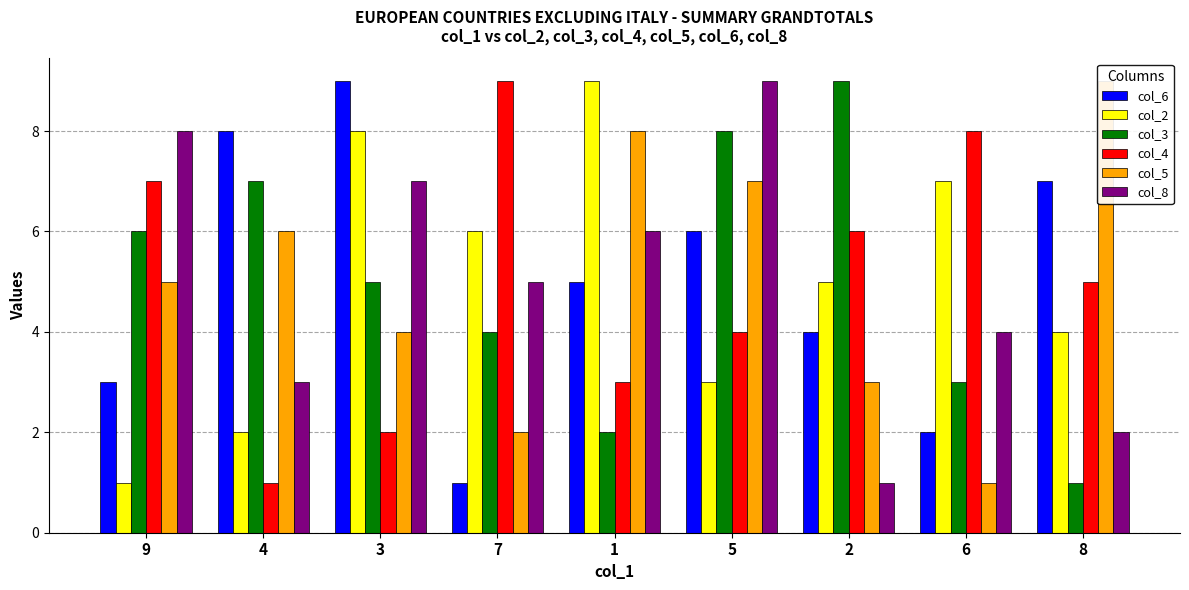

At which label does col_4 first exceed 5?

9